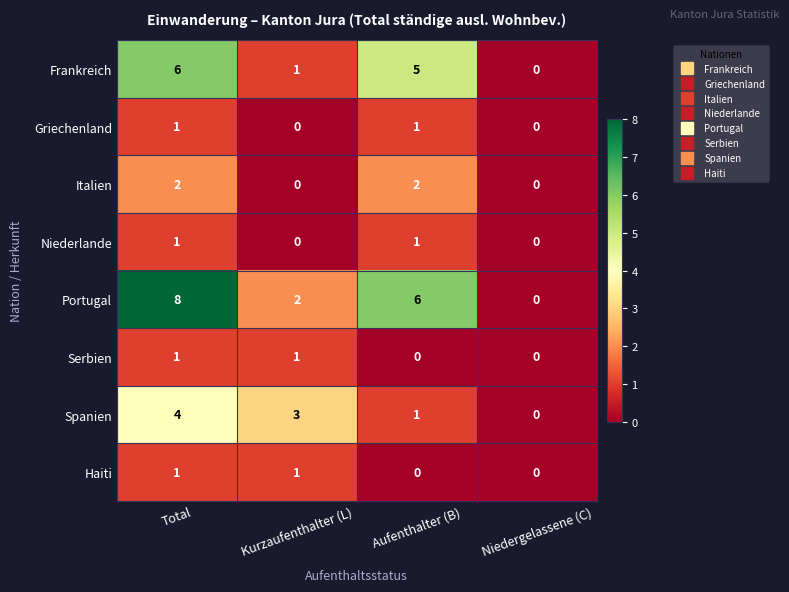

Count the Niederlande values in the range 0 to 1.

4